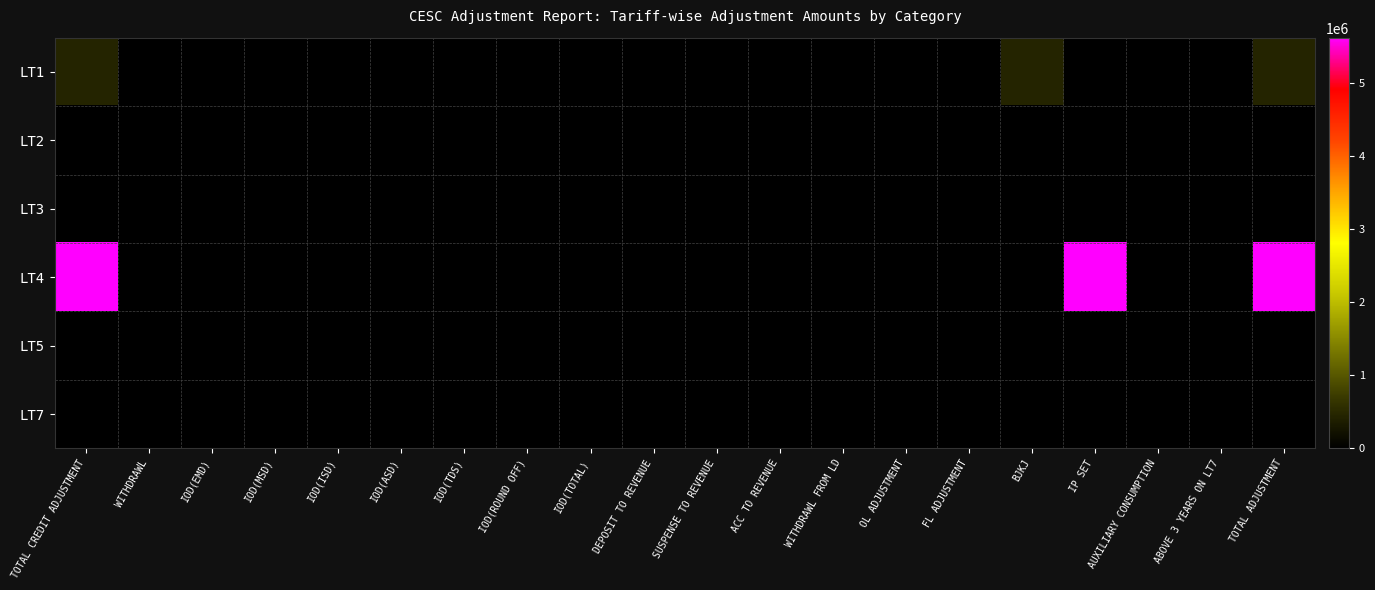

At how many categories does at least one series exceed 120447?

4